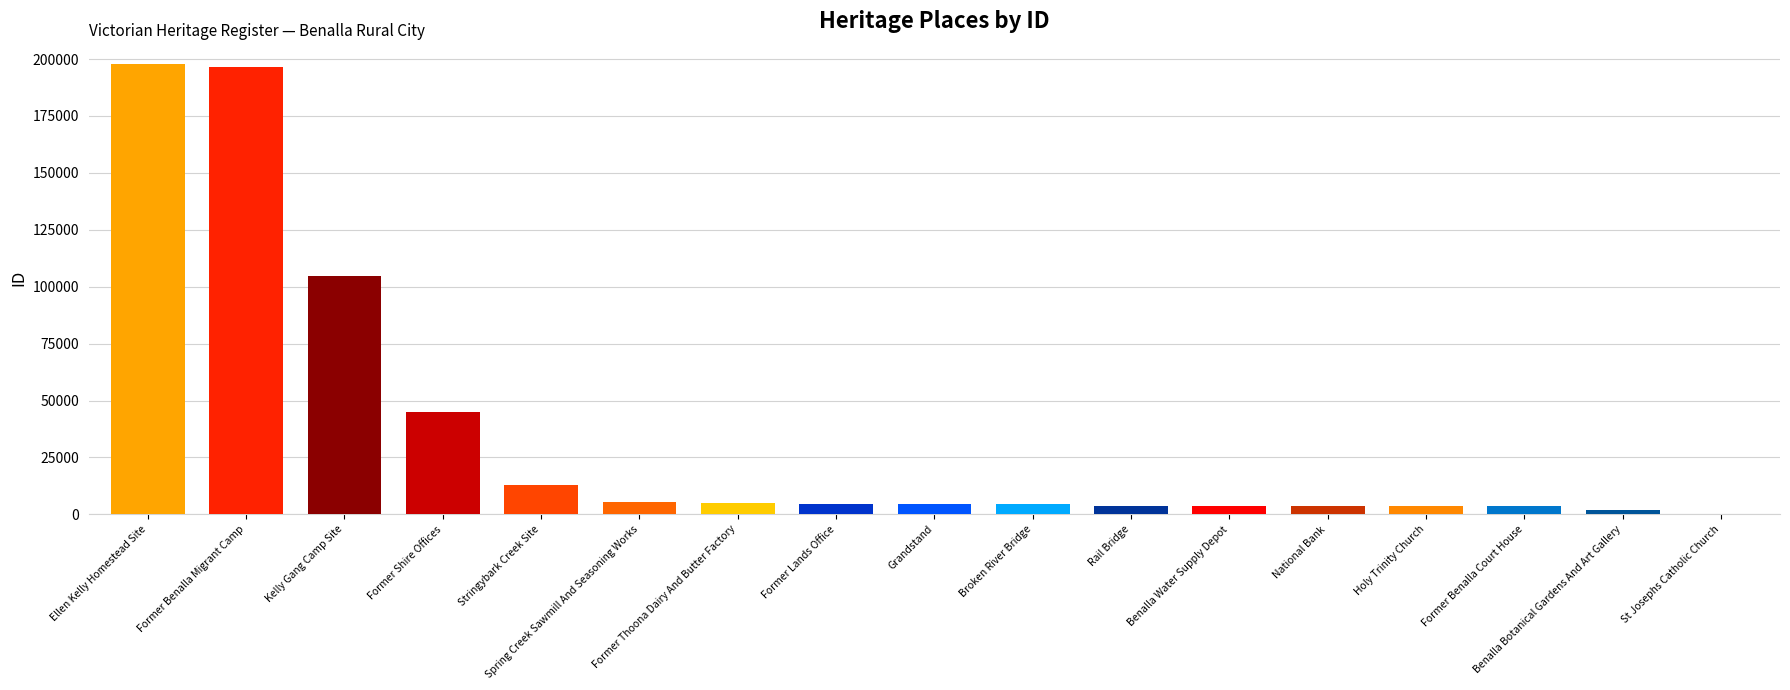

What is the sum of all values?

602316